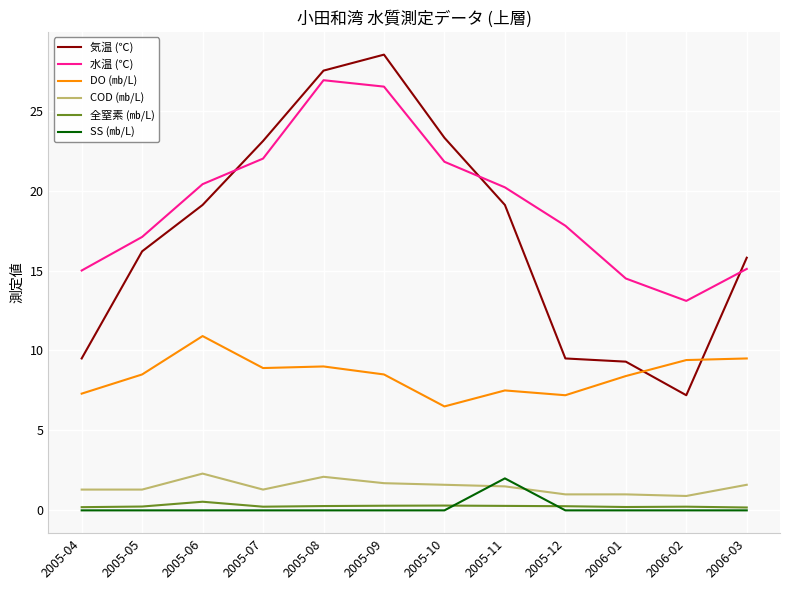

Which series has the largest range (max minus min)?

気温 (℃)